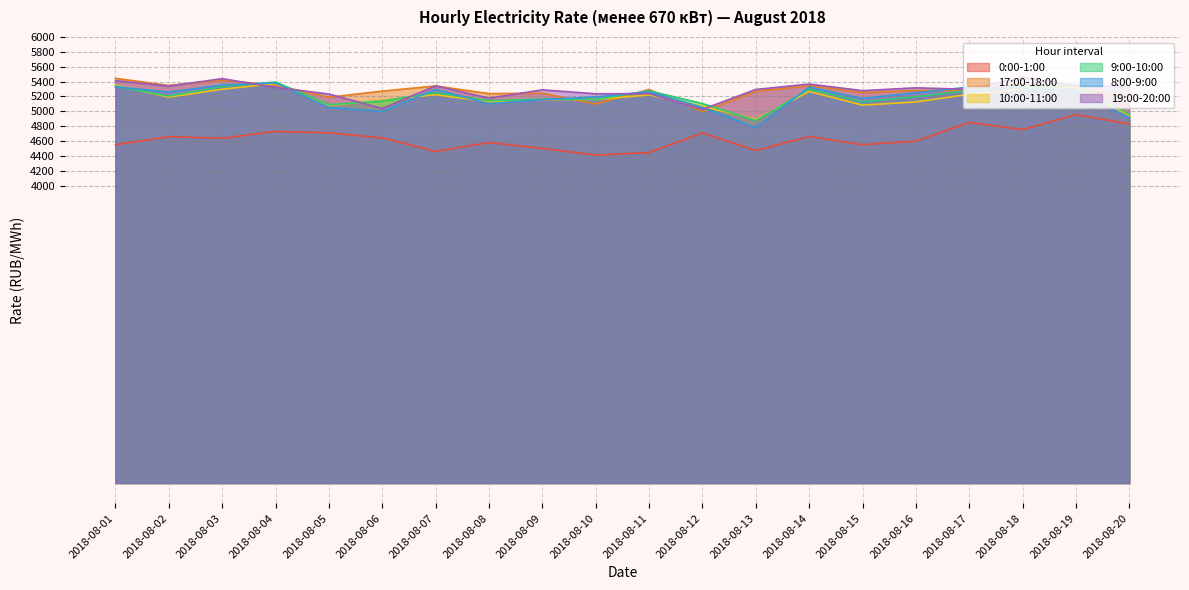

What is the difference between the highest and lowest values at 2018-08-16?

716.7